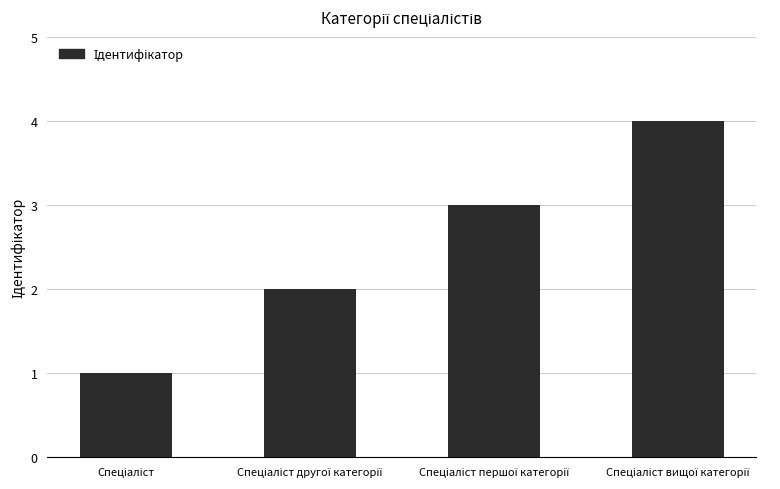

Are the bars grouped side by side (vs. stacked)?

No